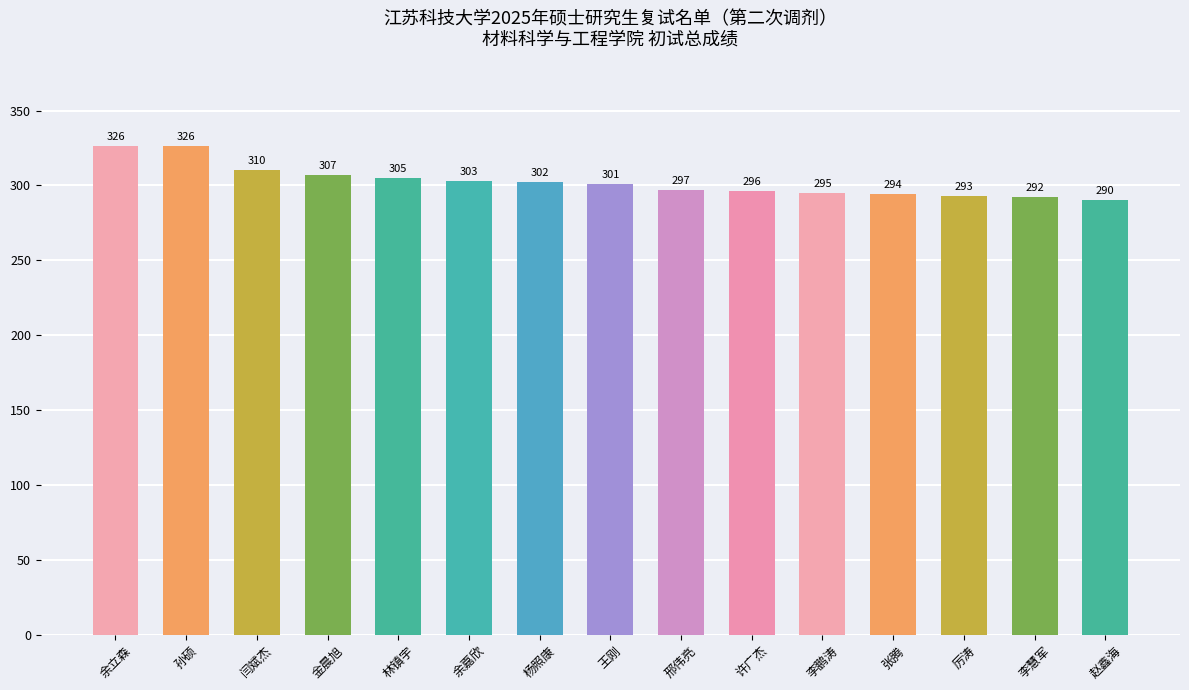

The chart shows a value of 305 at 林镇宇. True or false?

True